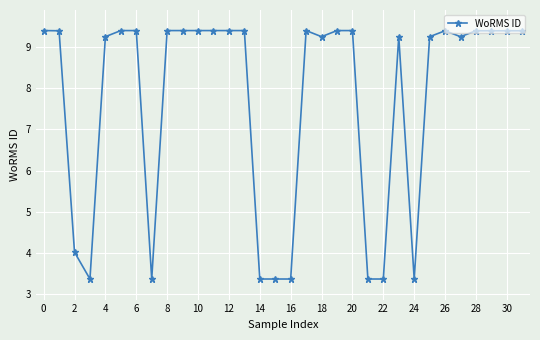

How many values exceed 9?

23